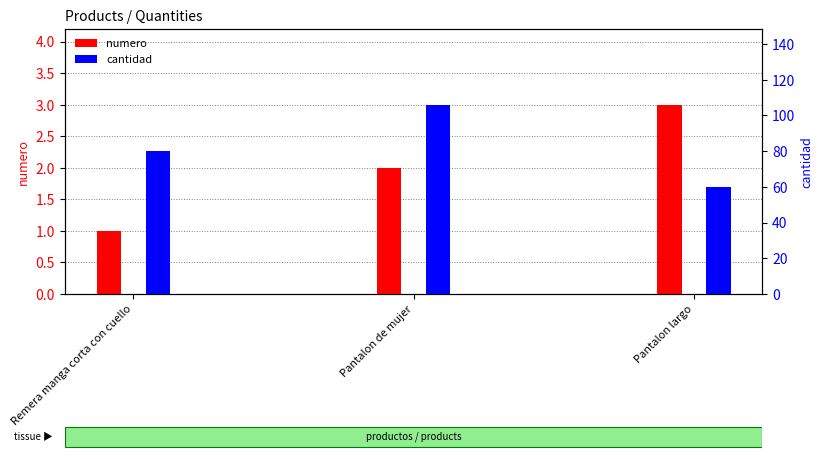

What is the difference between the highest and lowest values at Remera manga corta con cuello?

79